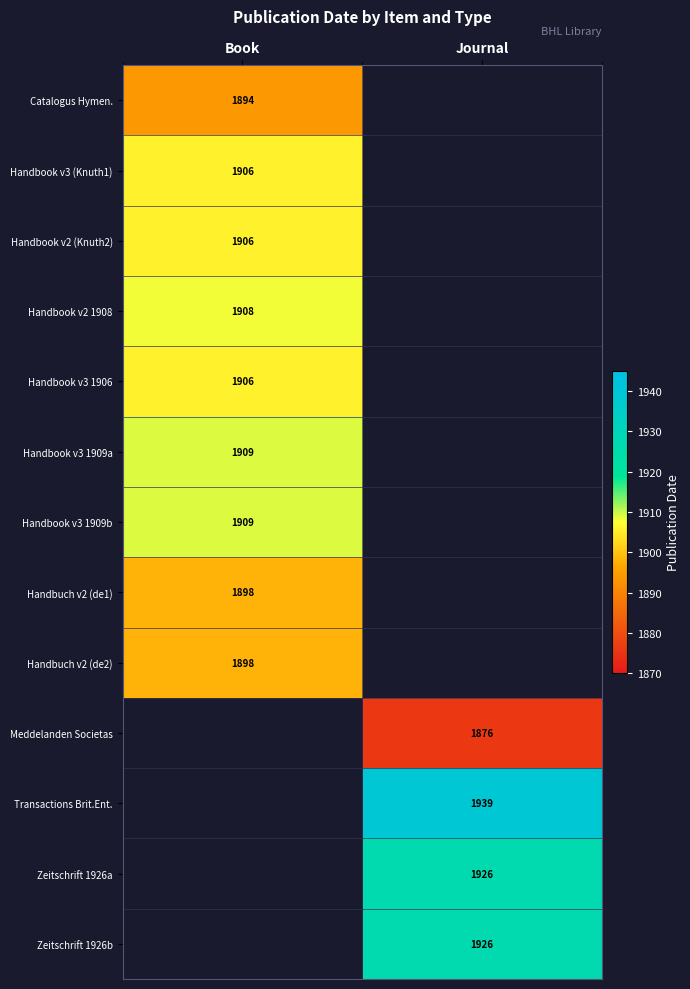

True or false: Handbuch v2 (de1) has a value of 1318 at Book.

False